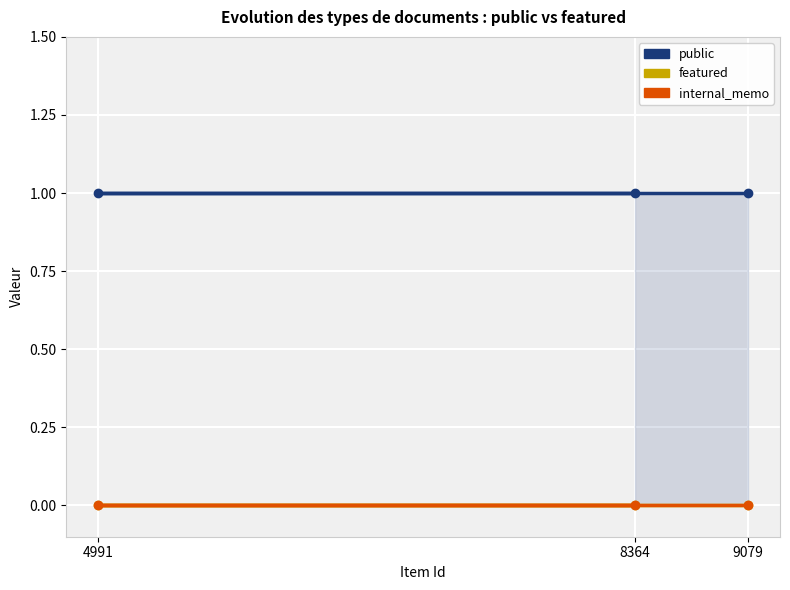

What are all the series names shown in the legend?

public, featured, internal_memo